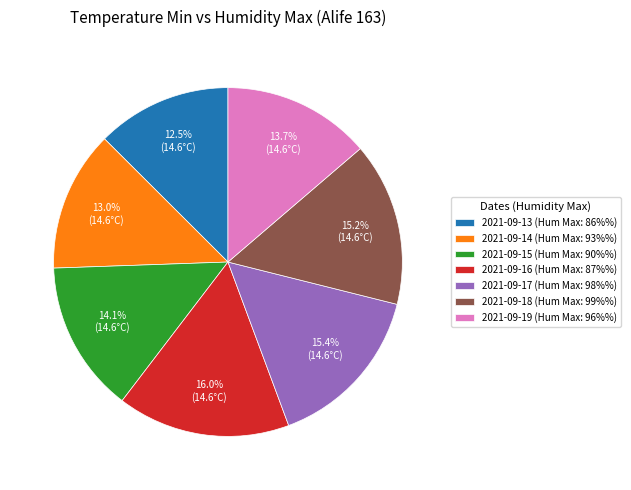

Is there any slice that represents more than half of the pie?

No